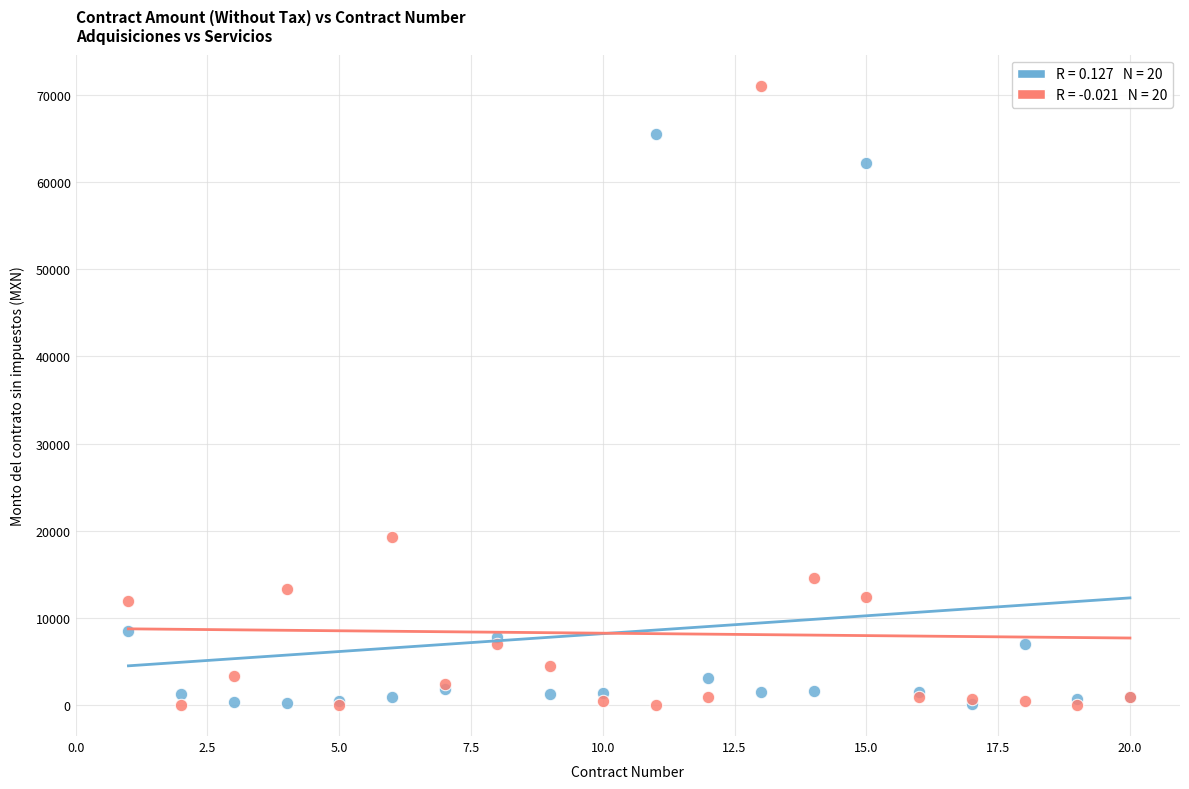

Across all series, what Y value is closest to 35537?

19339.3